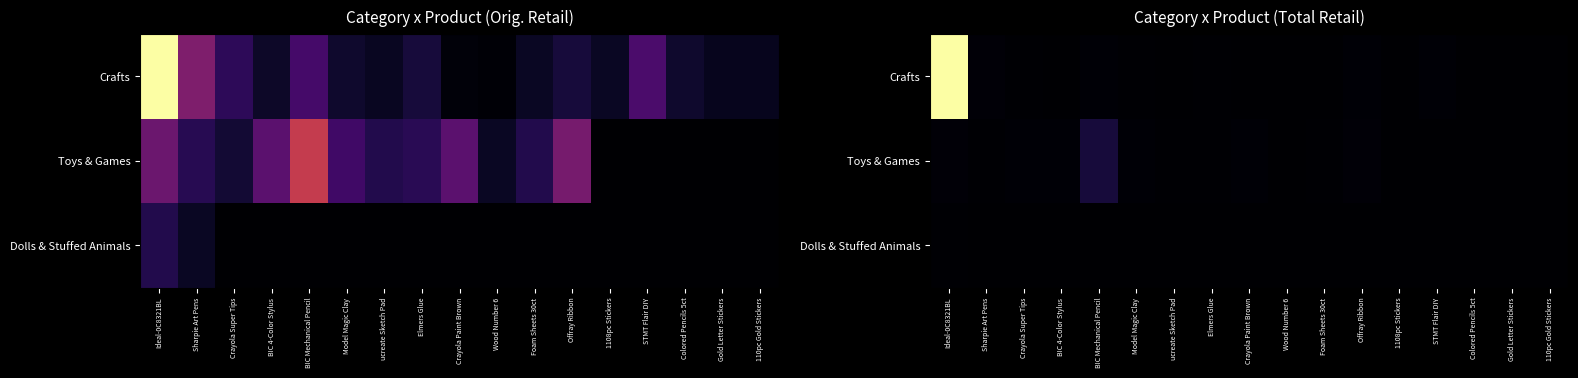

What is the difference between the highest and lowest values at Wood Number 6?

5.0